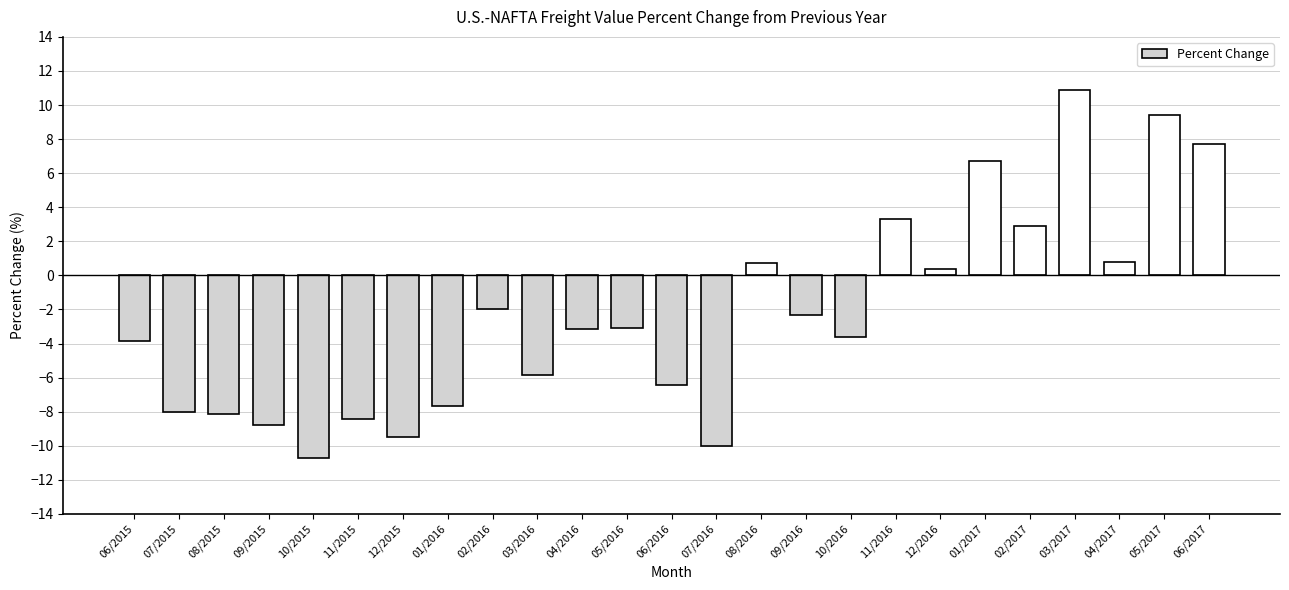

What is the change in value from 06/2015 to 05/2016?

+0.7